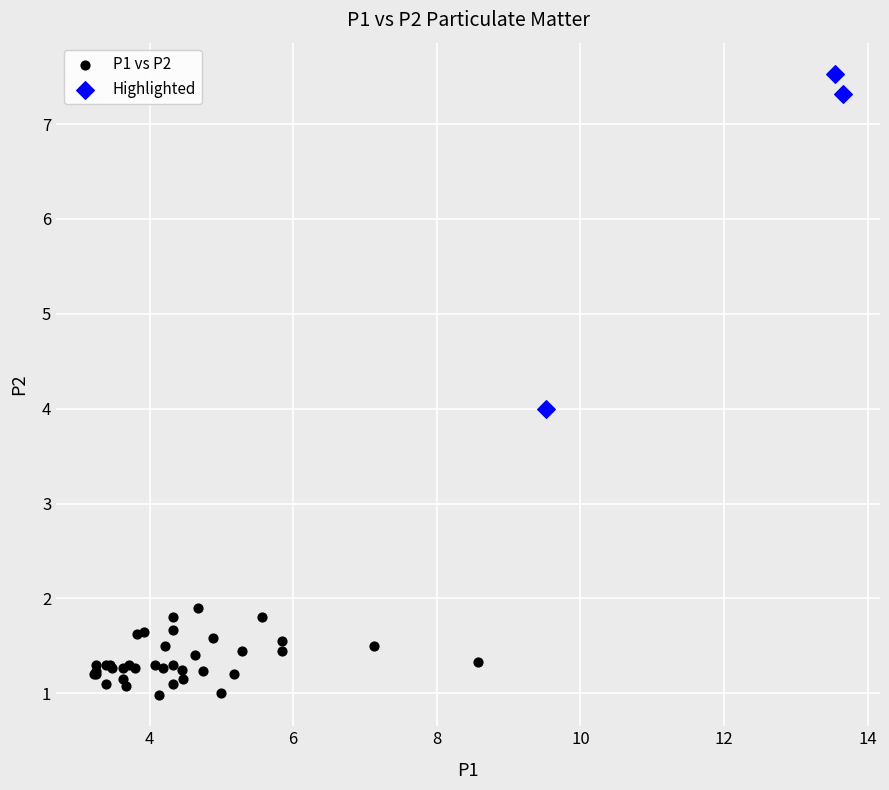

What are all the series names shown in the legend?

P1 vs P2, Highlighted